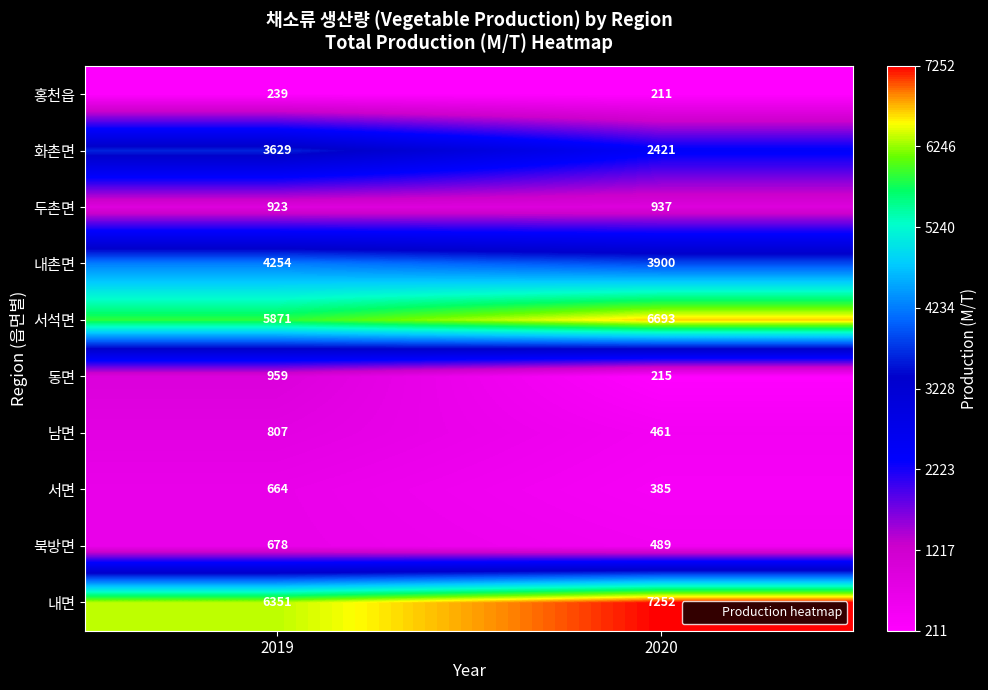

Reading left to right, what are all the values shown in this chart?

홍천읍: 2019=239	2020=211
화촌면: 2019=3629	2020=2421
두촌면: 2019=923	2020=937
내촌면: 2019=4254	2020=3900
서석면: 2019=5871	2020=6693
동면: 2019=959	2020=215
남면: 2019=807	2020=461
서면: 2019=664	2020=385
북방면: 2019=678	2020=489
내면: 2019=6351	2020=7252